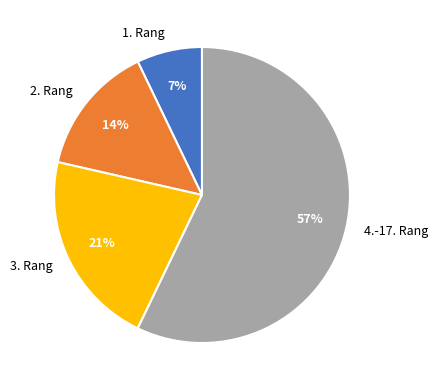

To the nearest percent, what percentage of the pie is 1. Rang?

7%